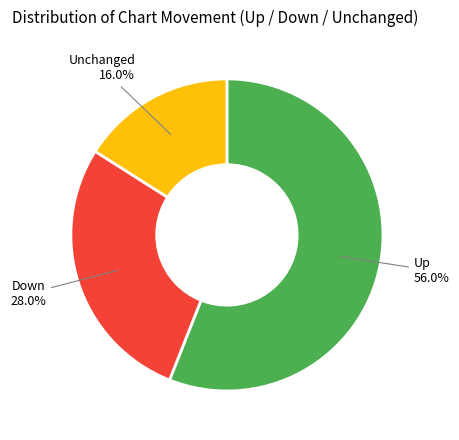

Does any single category account for the majority?

Yes